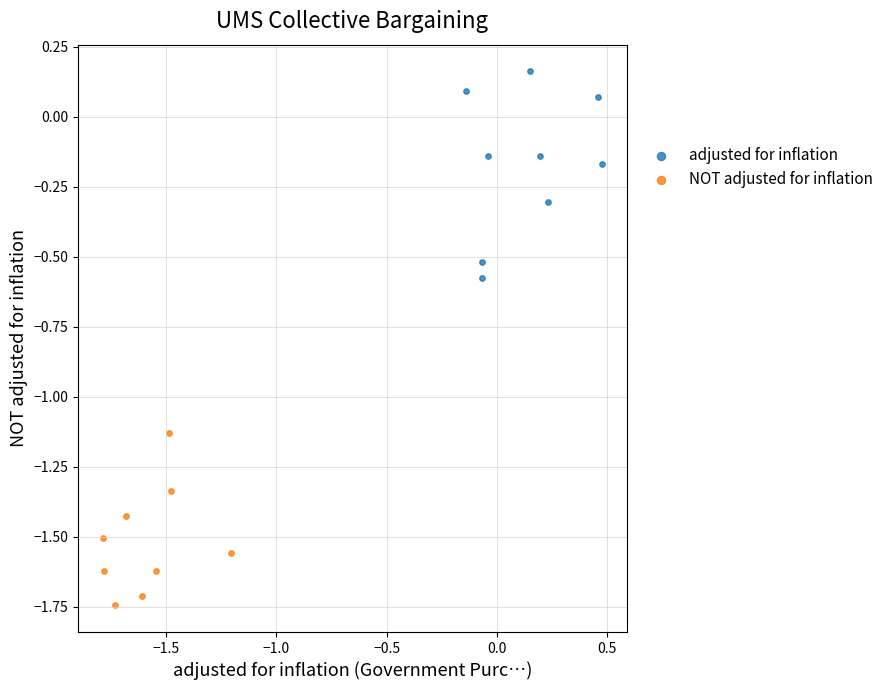

Which series reaches the maximum Y coordinate?

adjusted for inflation